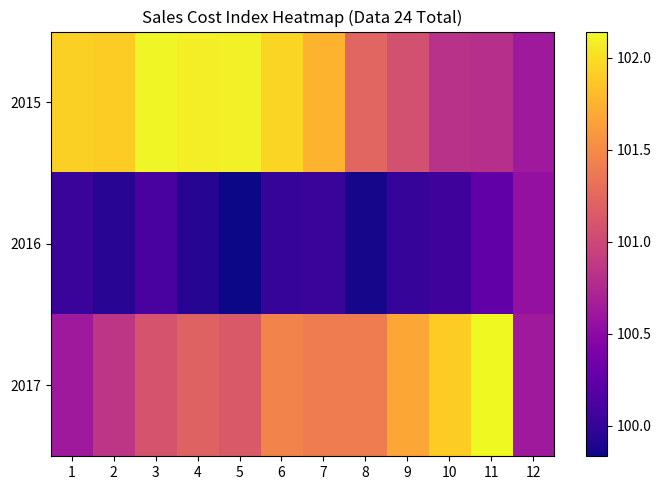

How many series are shown in this chart?

3